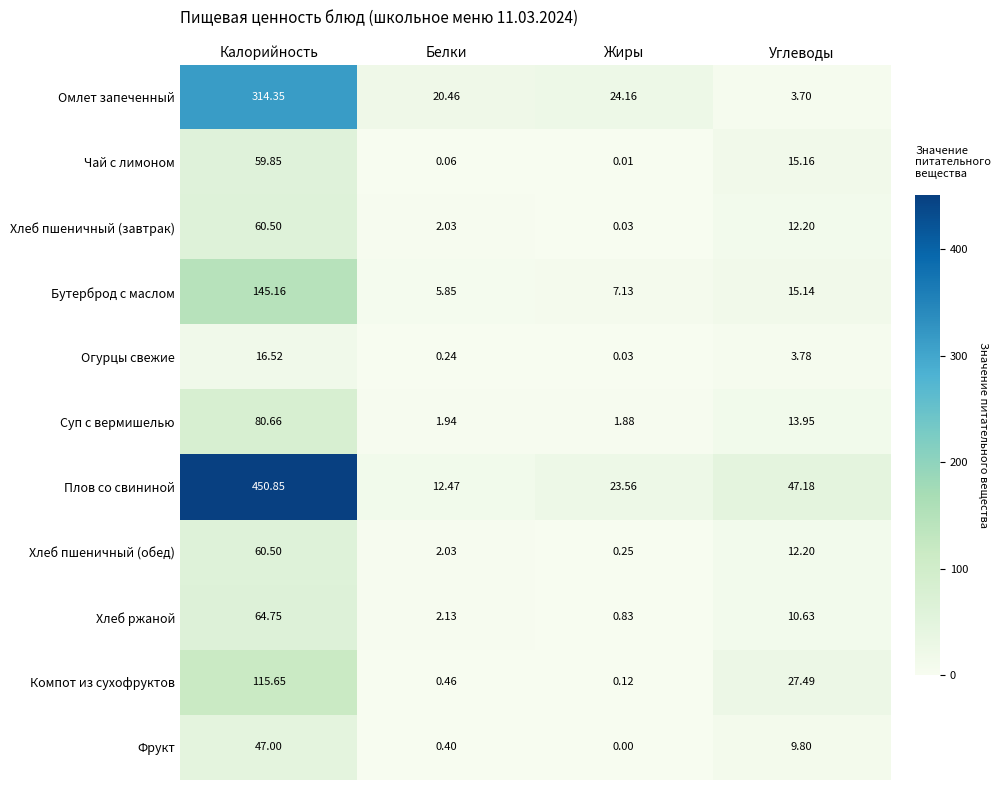

Between Калорийность and Белки, which series saw the biggest shift?

Плов со свининой